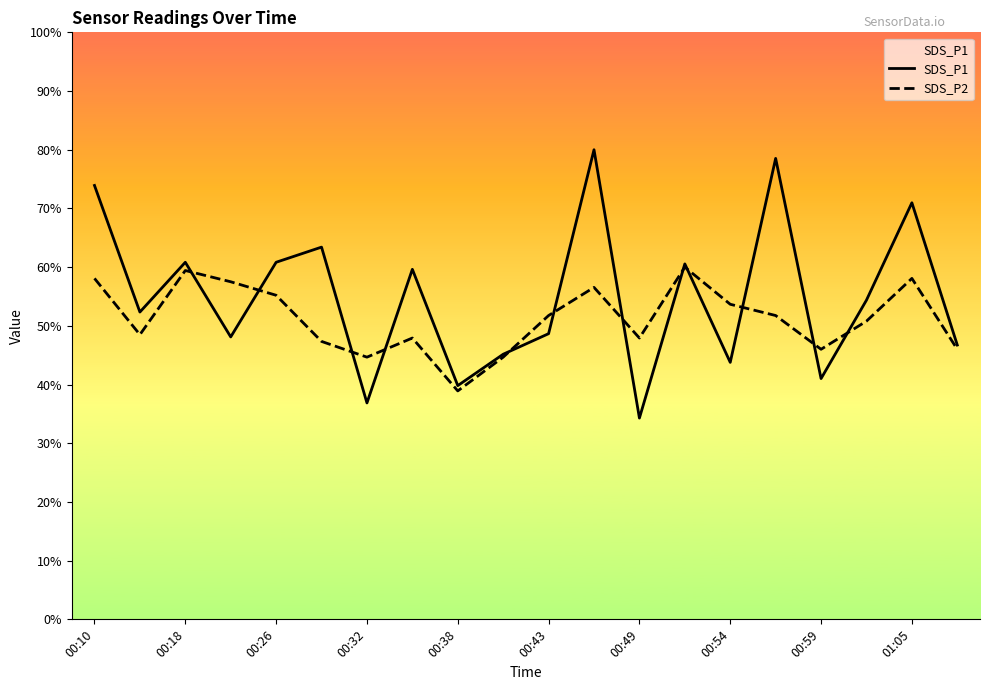

Between 00:10 and 00:38, which series saw the biggest shift?

SDS_P1